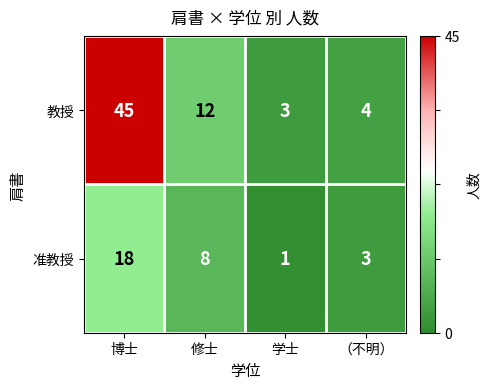

What is the sum of the 准教授 values at 修士 and （不明）?

11